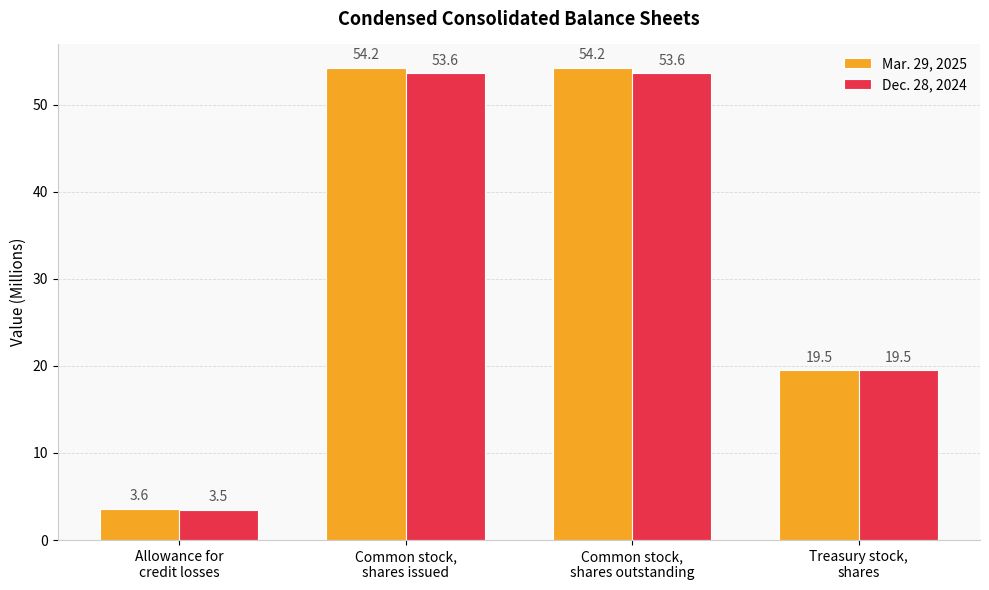

What is the label of the 1st bar from the left?

Allowance for
credit losses